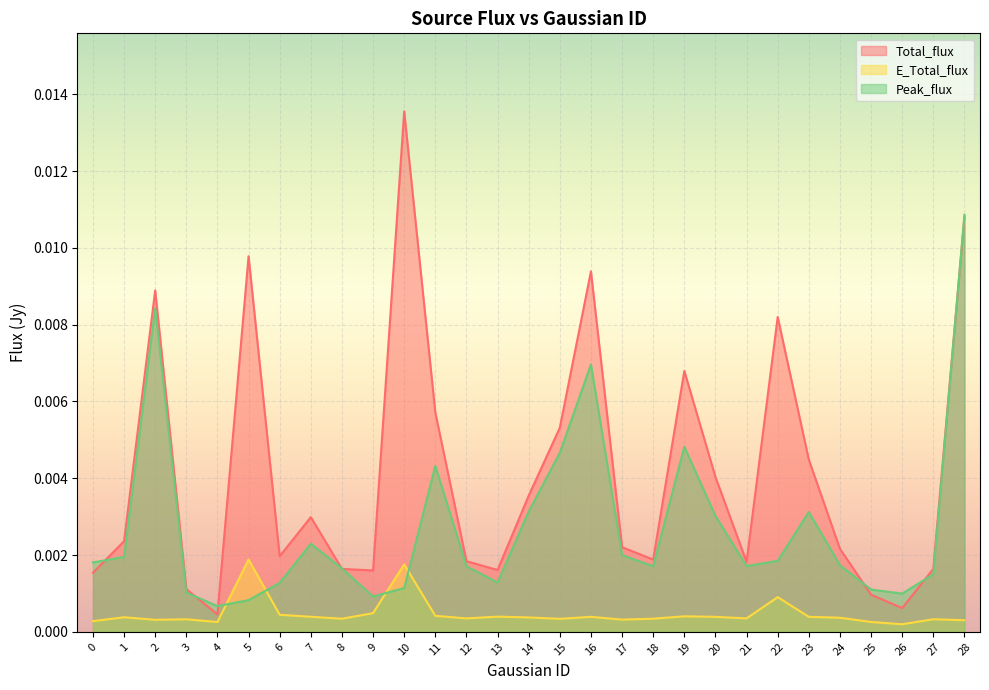

Rank the categories by Total_flux value from highest to lowest.

10, 28, 5, 16, 2, 22, 19, 11, 15, 23, 20, 14, 7, 1, 17, 24, 6, 18, 12, 21, 27, 8, 13, 9, 0, 3, 25, 26, 4